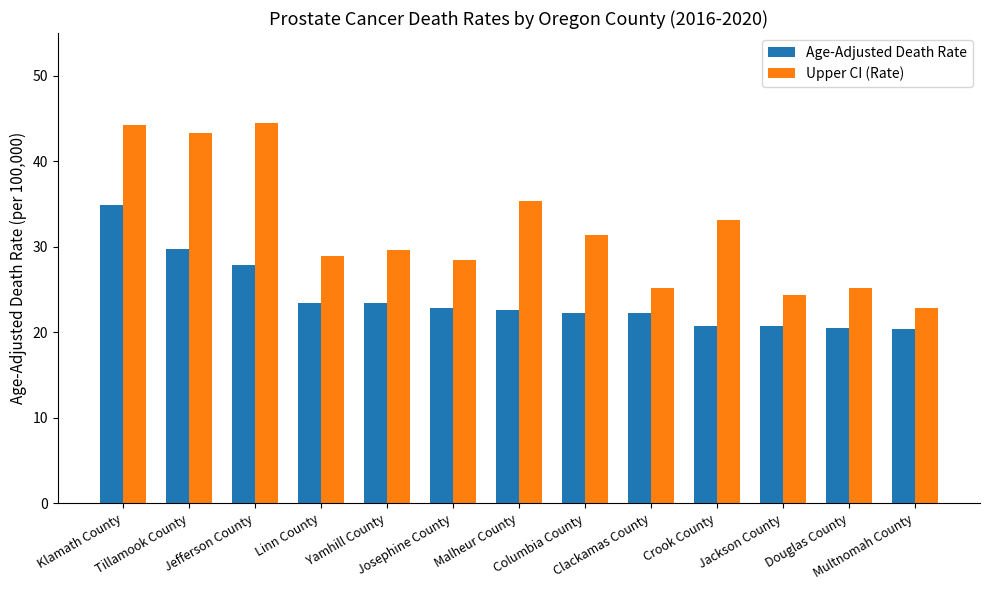

The value of Age-Adjusted Death Rate at Multnomah County is 20.4. True or false?

True